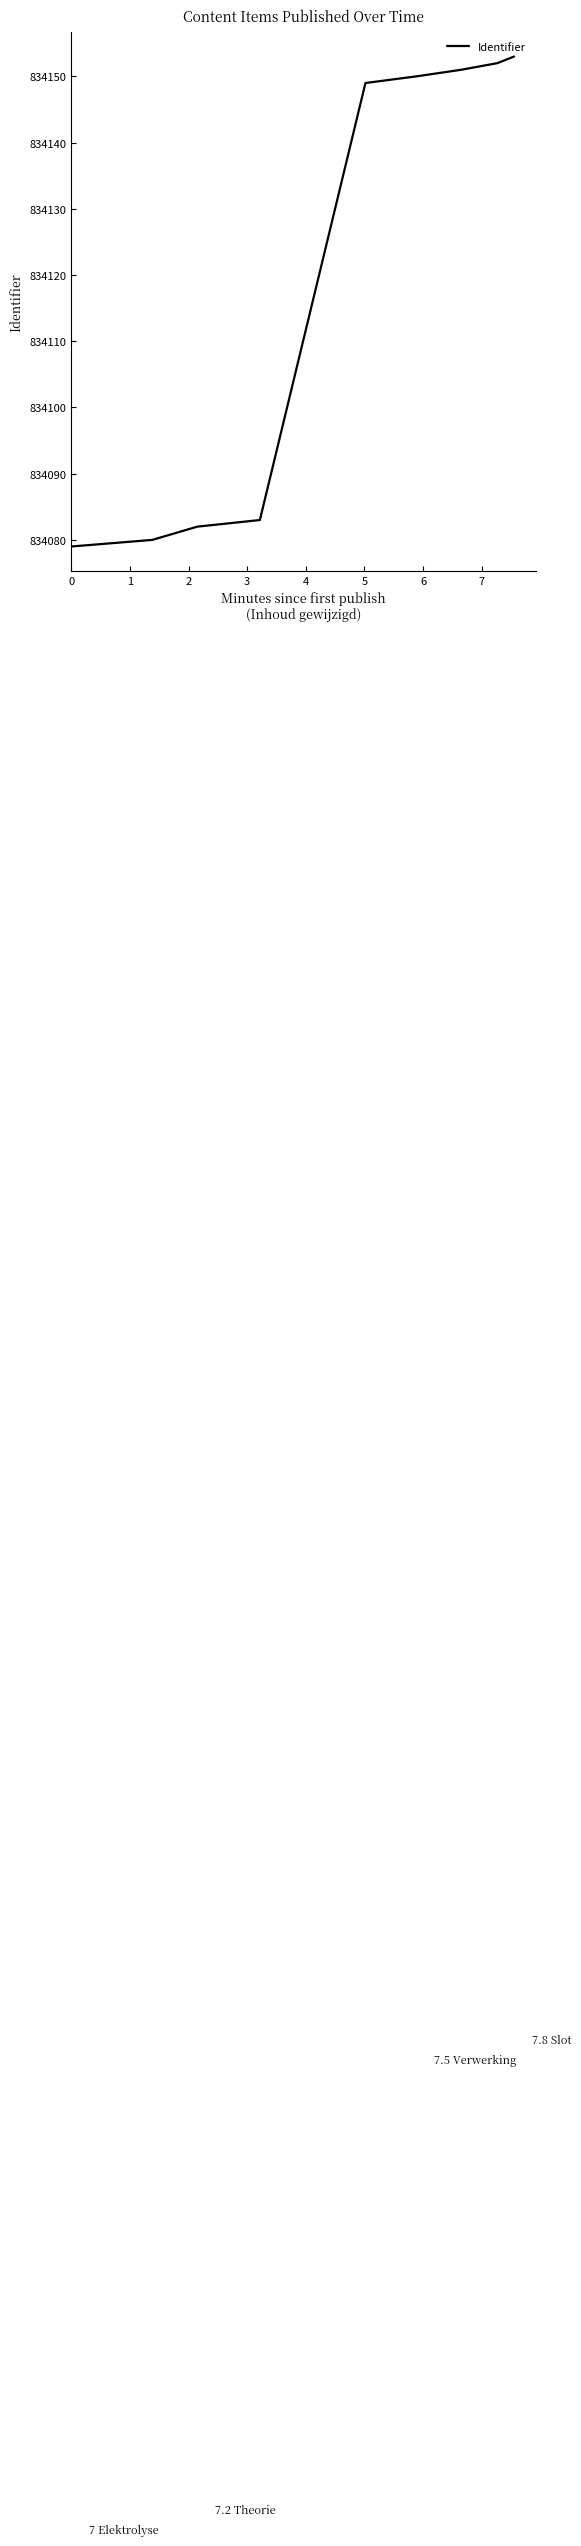

What is the smallest value displayed?

834079